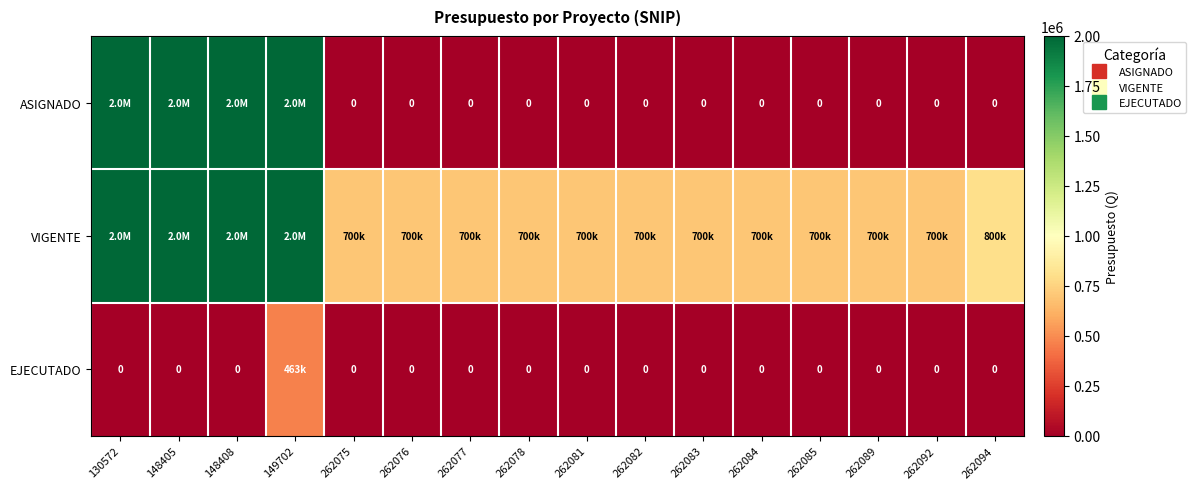

Rank the categories by VIGENTE value from highest to lowest.

130572, 148405, 148408, 149702, 262094, 262075, 262076, 262077, 262078, 262081, 262082, 262083, 262084, 262085, 262089, 262092